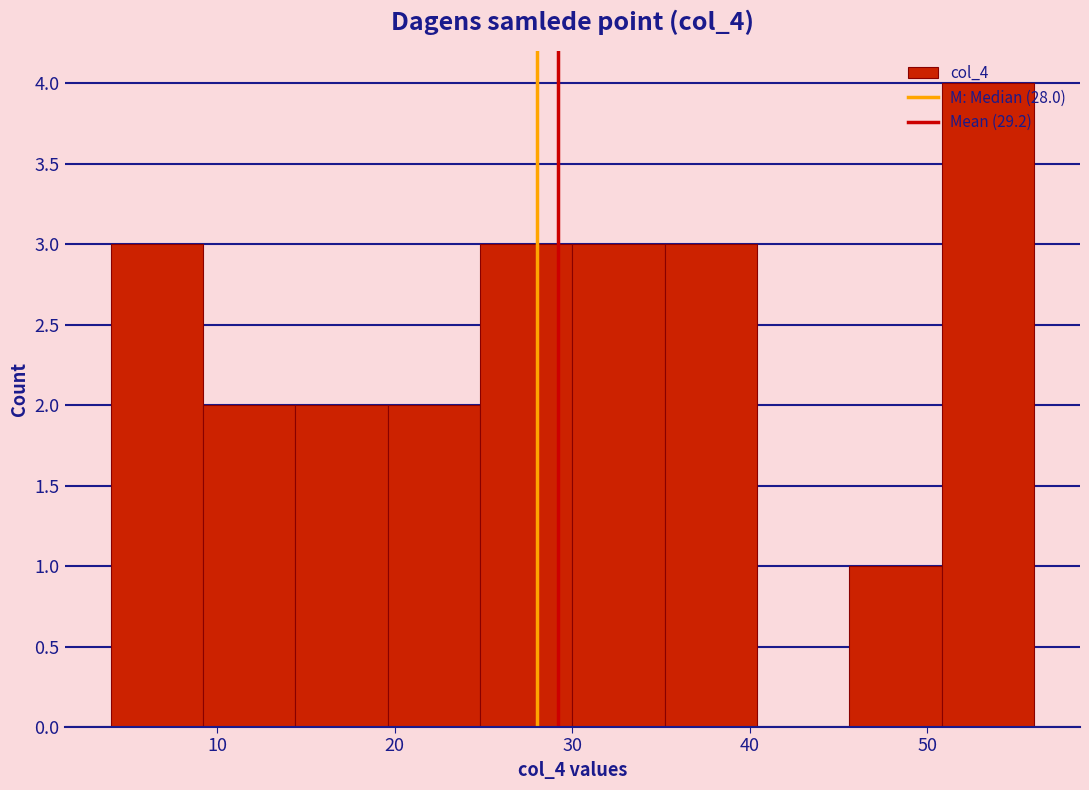

Reading left to right, transcribe this chart: for each bar, give the range it covers on the x-axis and its height. Neither the bar edges nor the heights are printed on the chart, so give them approximately, as read against the axes.

4.0 to 9.2: 3
9.2 to 14.4: 2
14.4 to 19.6: 2
19.6 to 24.8: 2
24.8 to 30.0: 3
30.0 to 35.2: 3
35.2 to 40.4: 3
40.4 to 45.6: 0
45.6 to 50.8: 1
50.8 to 56.0: 4